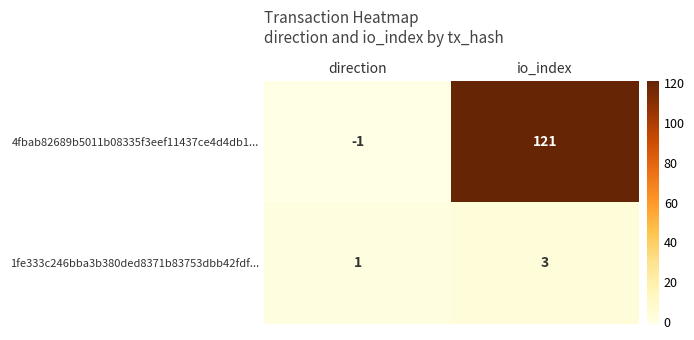

List the series in order of their overall mean, highest first.

4fbab82689b5011b08335f3eef11437ce4d4db1..., 1fe333c246bba3b380ded8371b83753dbb42fdf...